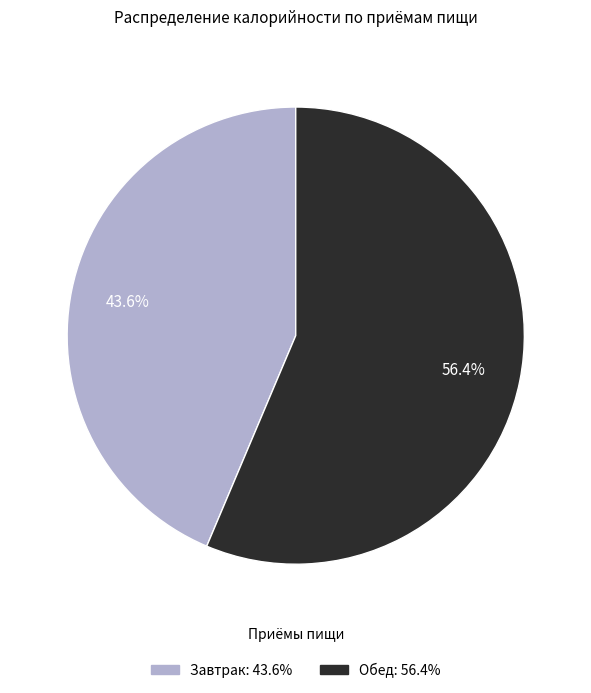

Which category has the biggest portion of the pie?

Обед